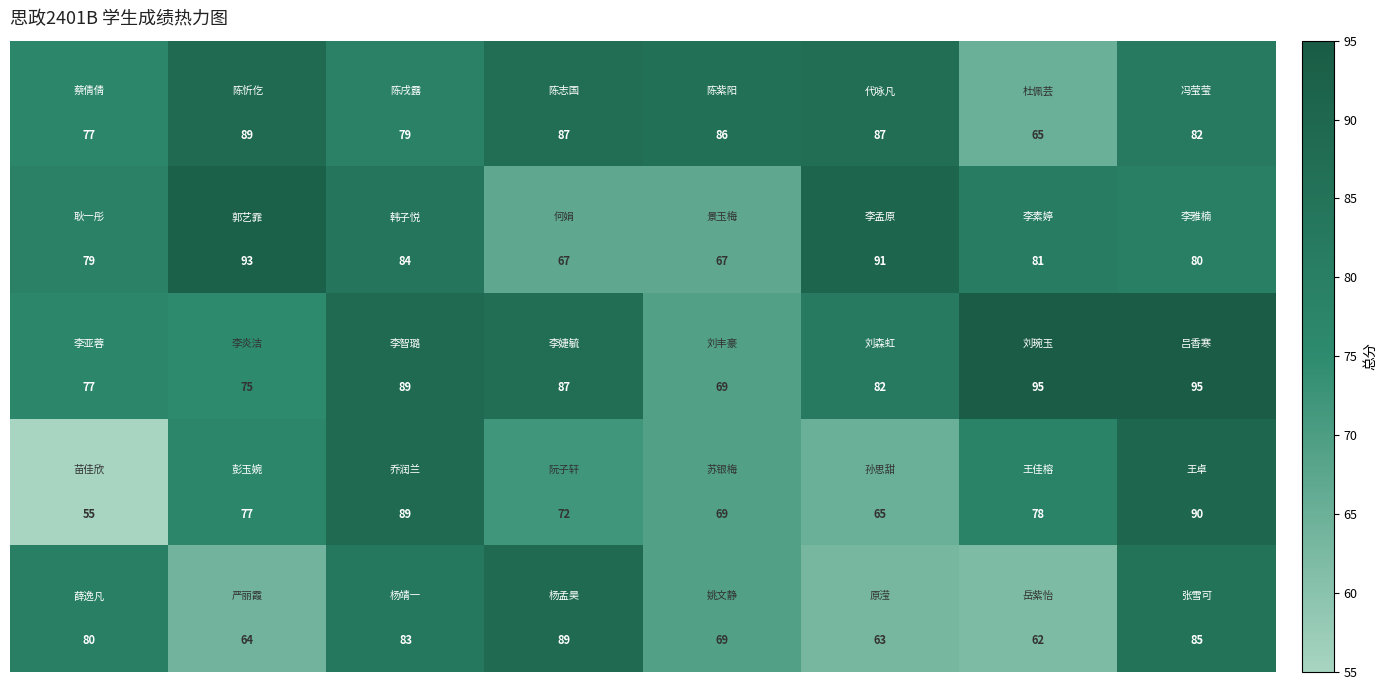

What is the smallest value displayed?

55